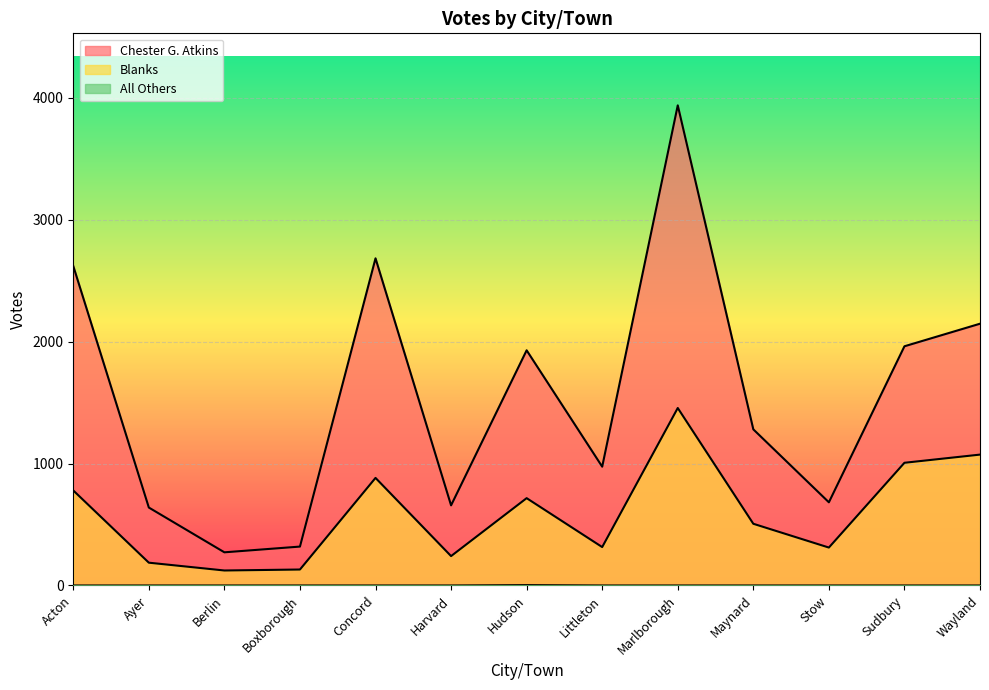

How many interior local peaks does the Chester G. Atkins series have?

3